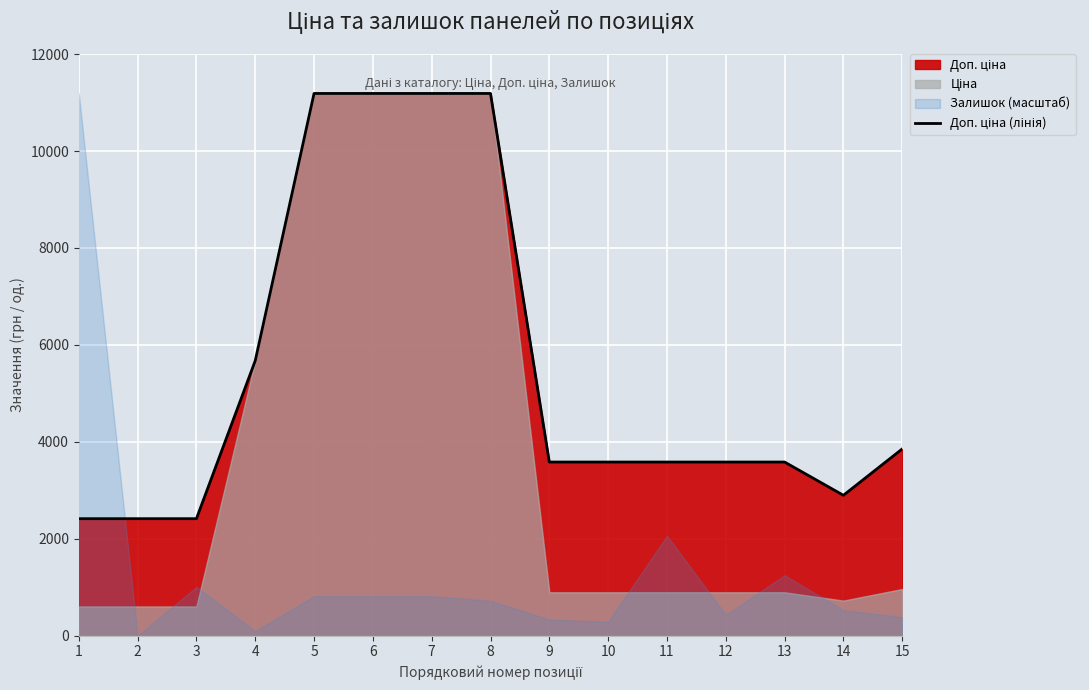

Count the number of categories in the chart.

15